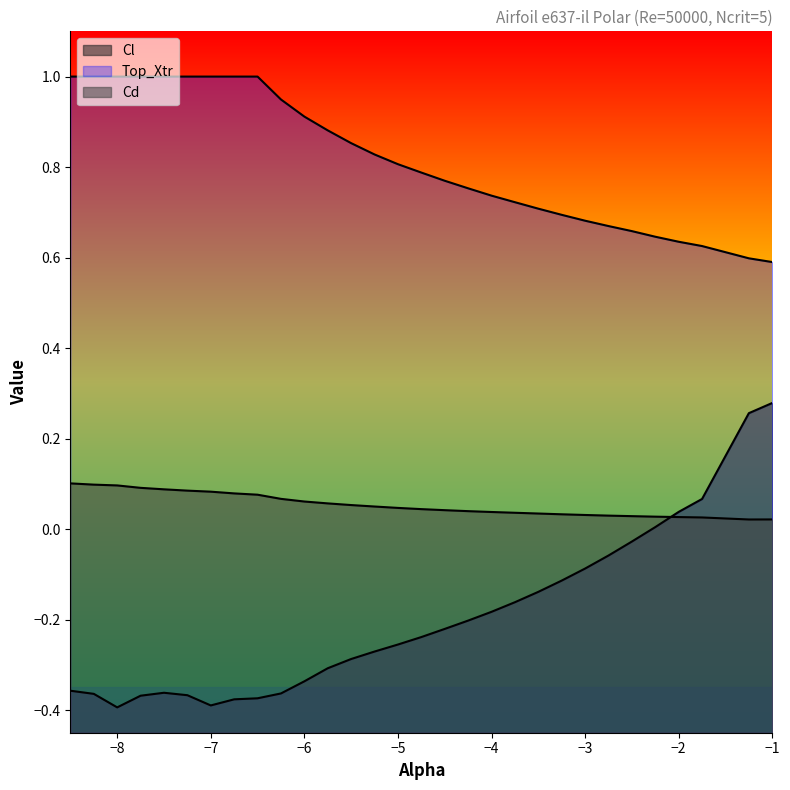

The value of Cd at −7 is 0.2. True or false?

False